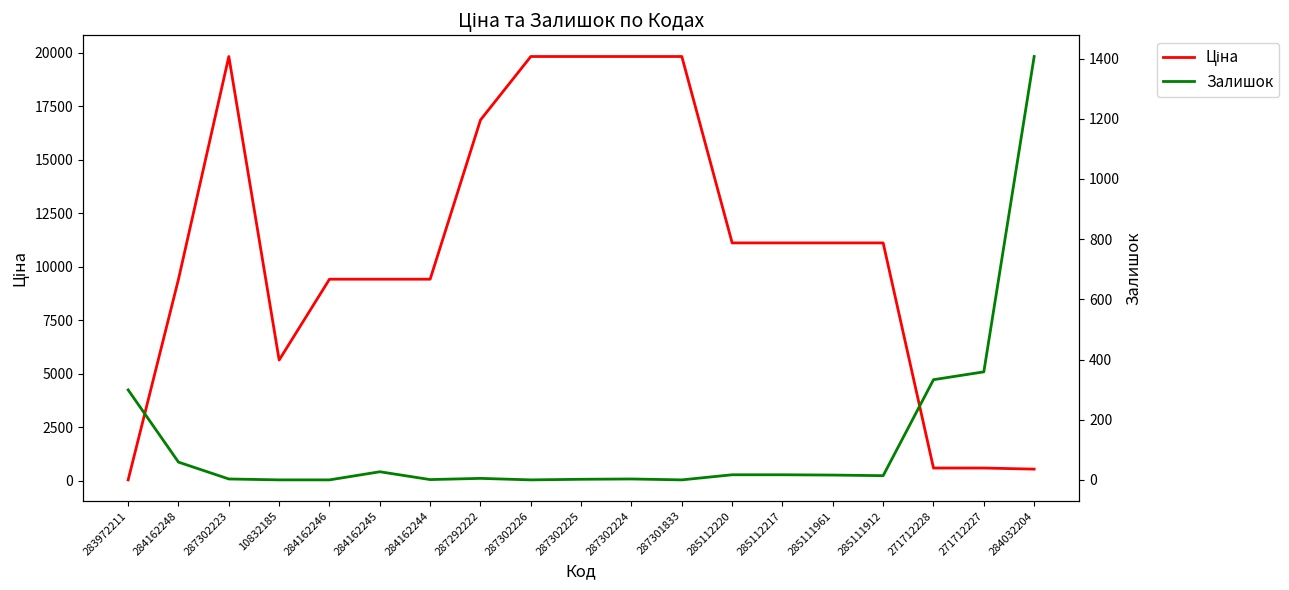

Reading right to left, extract all data points from this chart.

Ціна: 284032204=535.4	271712227=586.0	271712228=586.0	285111912=11113.6	285111961=11113.6	285112217=11113.6	285112220=11113.6	287301833=19831.1	287302224=19831.1	287302225=19831.1	287302226=19831.1	287292222=16863.2	284162244=9416.9	284162245=9416.9	284162246=9416.9	10832185=5636.0	287302223=19831.1	284162248=9416.9	283972211=32.0
Залишок: 284032204=1407.0	271712227=359.0	271712228=333.0	285111912=14.0	285111961=16.0	285112217=17.0	285112220=17.0	287301833=0.0	287302224=3.0	287302225=2.0	287302226=0.0	287292222=5.0	284162244=1.0	284162245=27.0	284162246=0.0	10832185=0.0	287302223=3.0	284162248=59.0	283972211=299.0